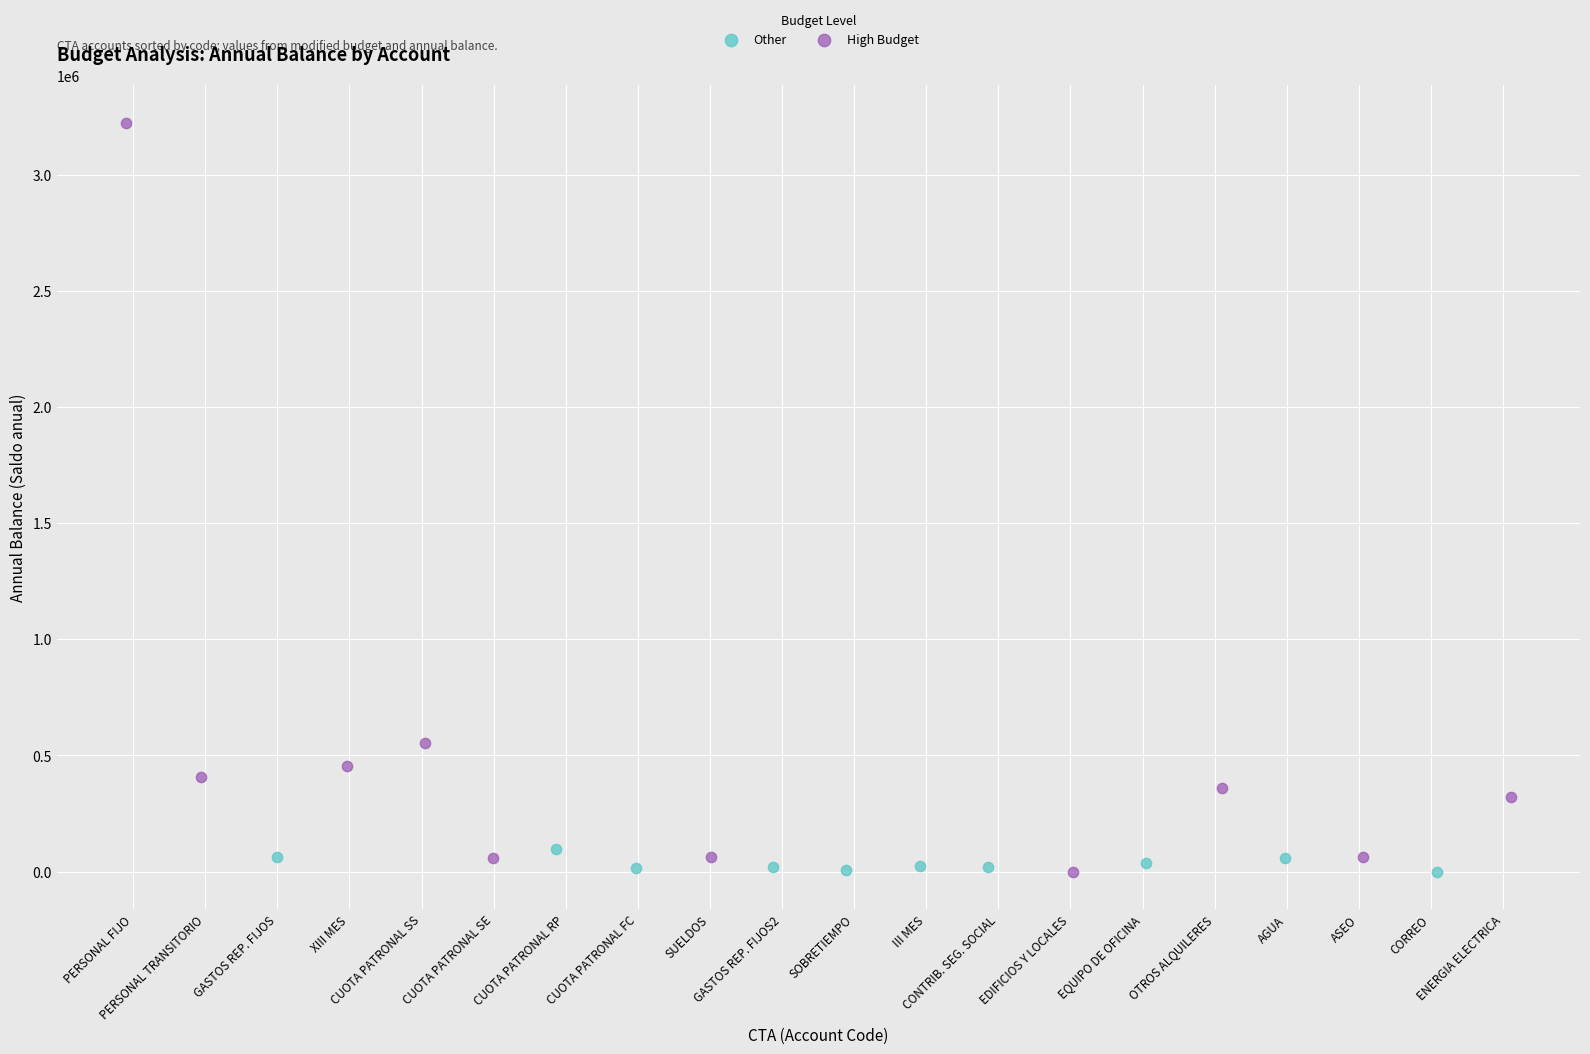

What are all the series names shown in the legend?

Other, High Budget